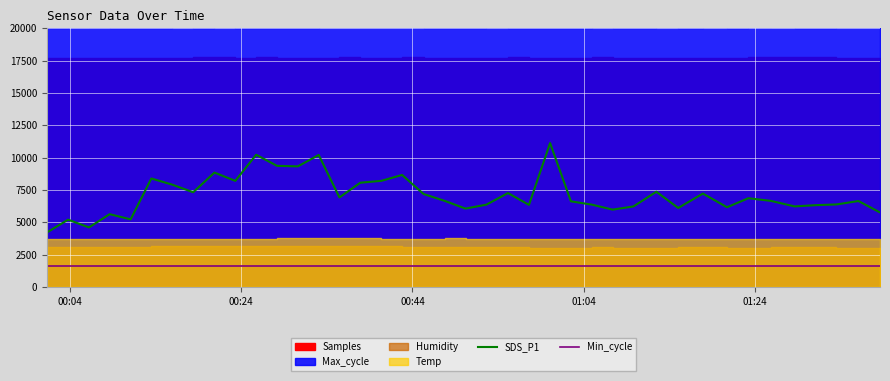

True or false: Min_cycle and SDS_P1 intersect in this chart.

False